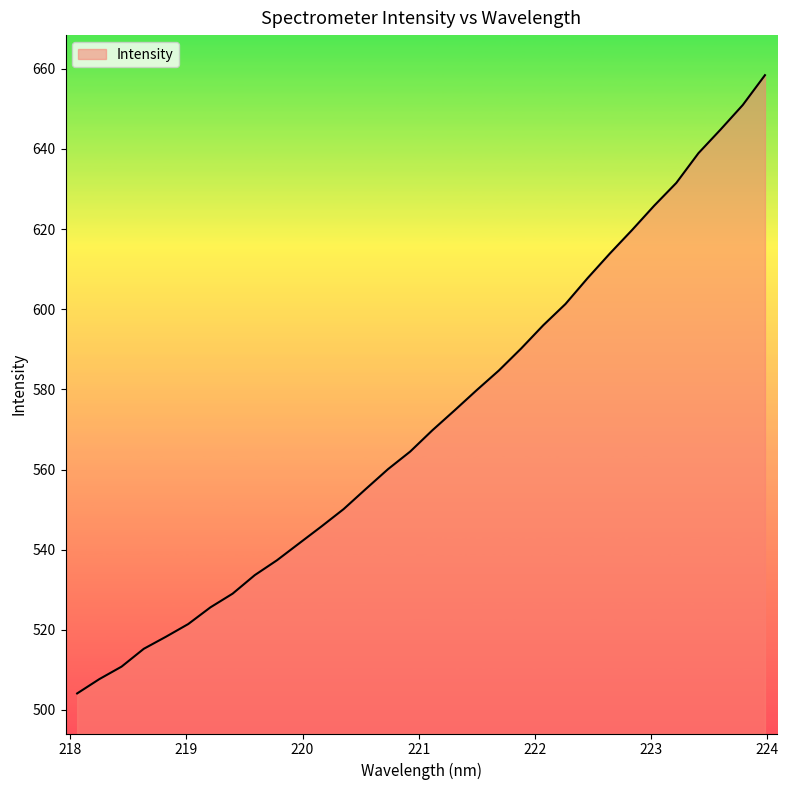

What is the smallest value displayed?

504.1